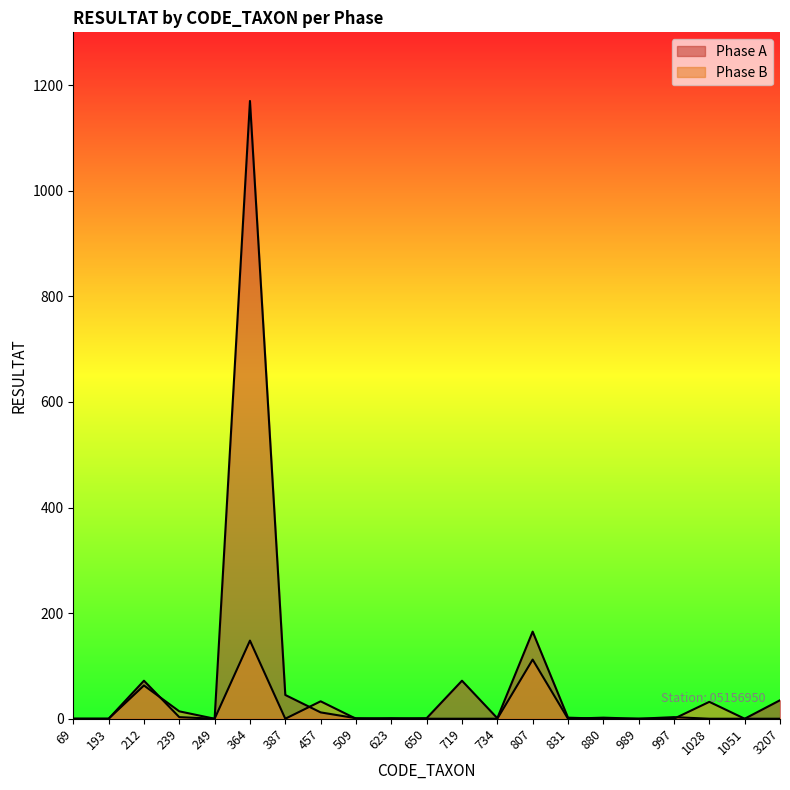

True or false: Phase A has a value of 35 at 3207.

True